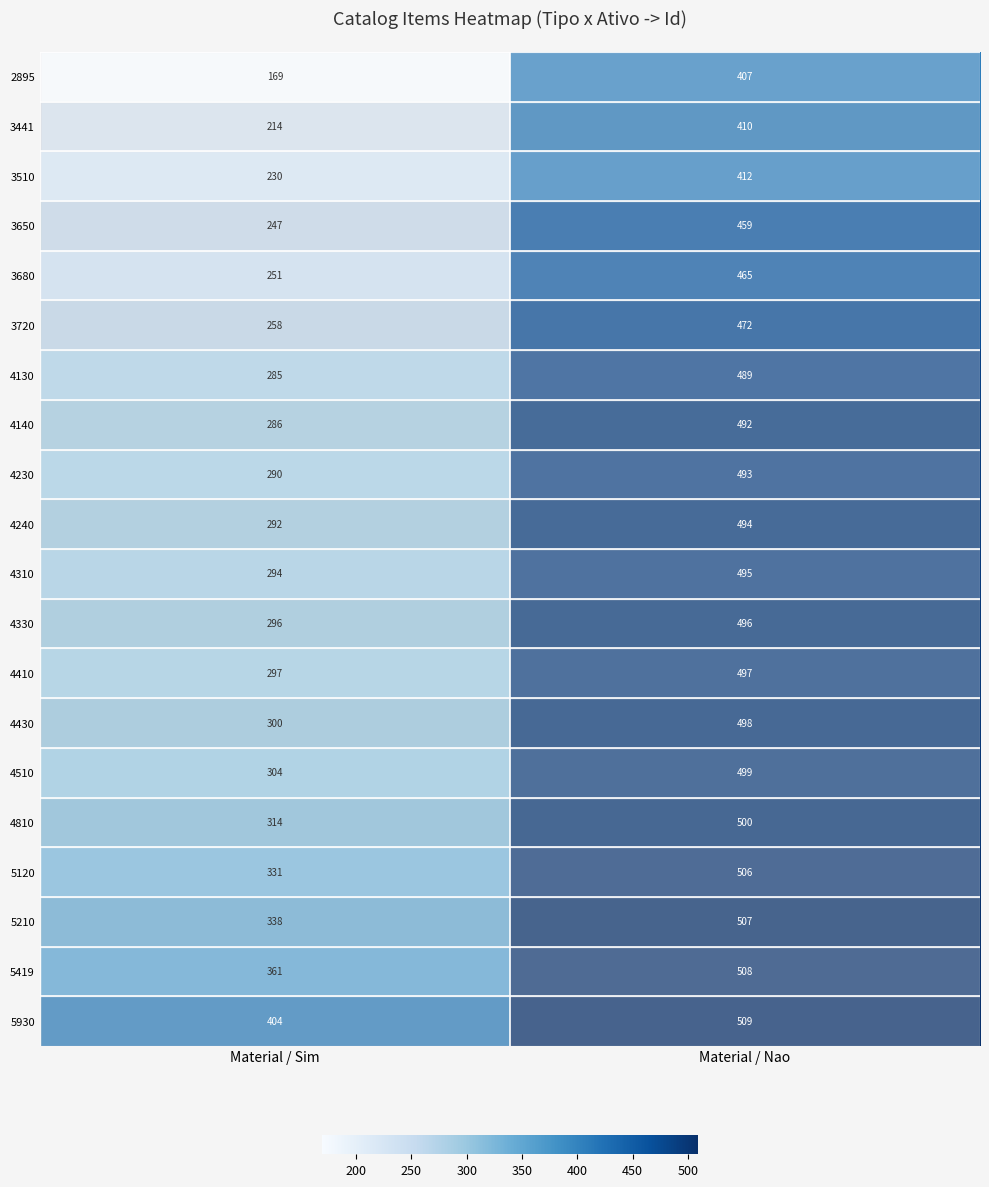

What is the difference between the 4810 values at Material / Sim and Material / Nao?

186